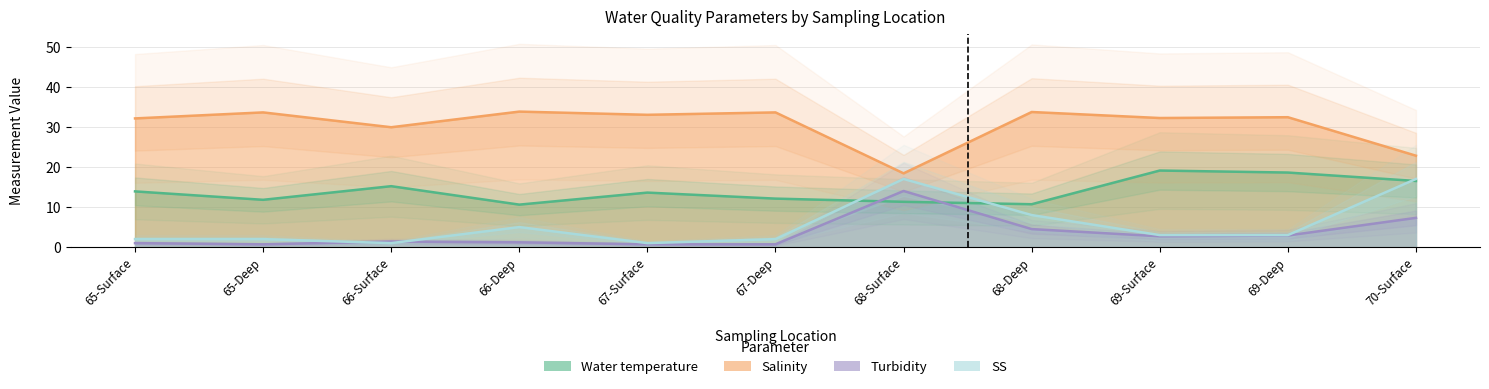

What is the difference between the Salinity values at 68-Surface and 70-Surface?

4.4